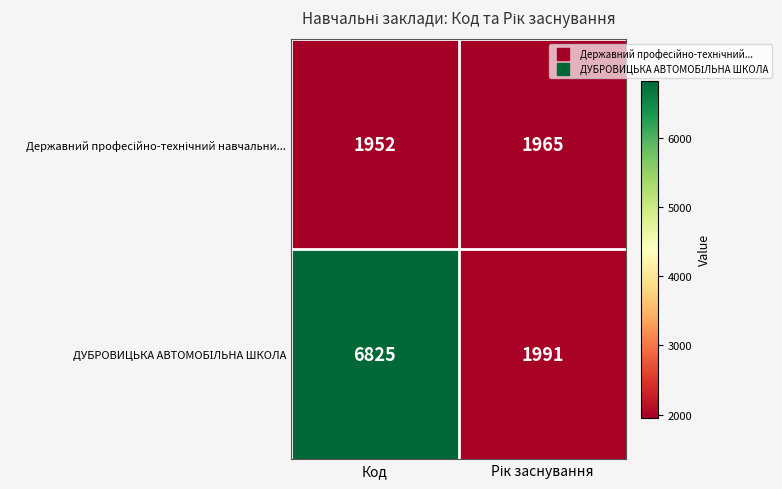

What is the total value across all series at Код?

8777